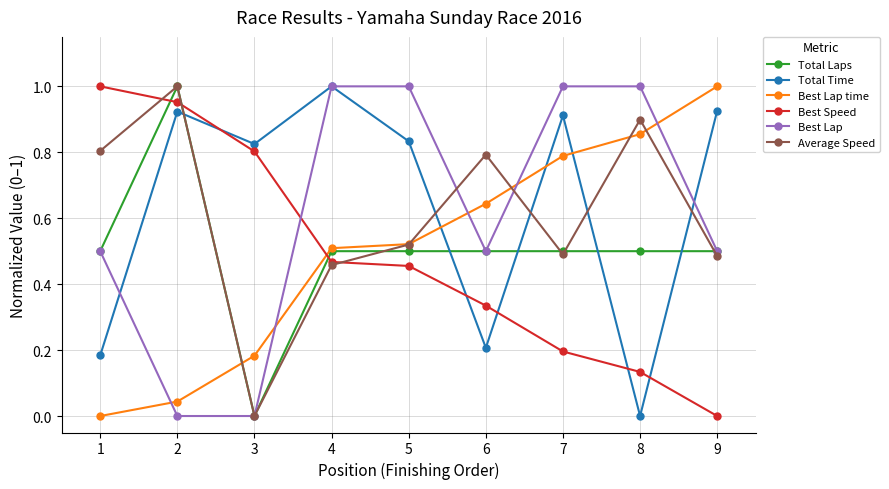

Which series changed the most between 6 and 9?

Total Time